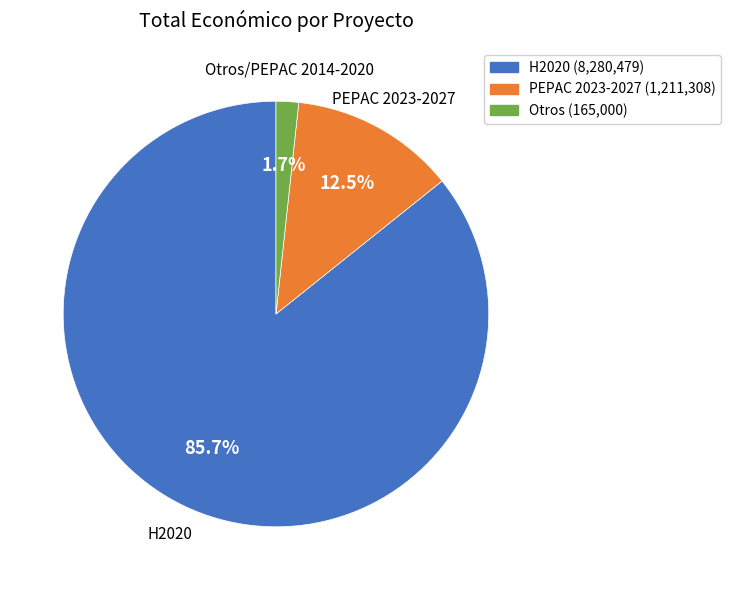

What percentage do PEPAC 2023-2027 and H2020 together represent?

98.3%